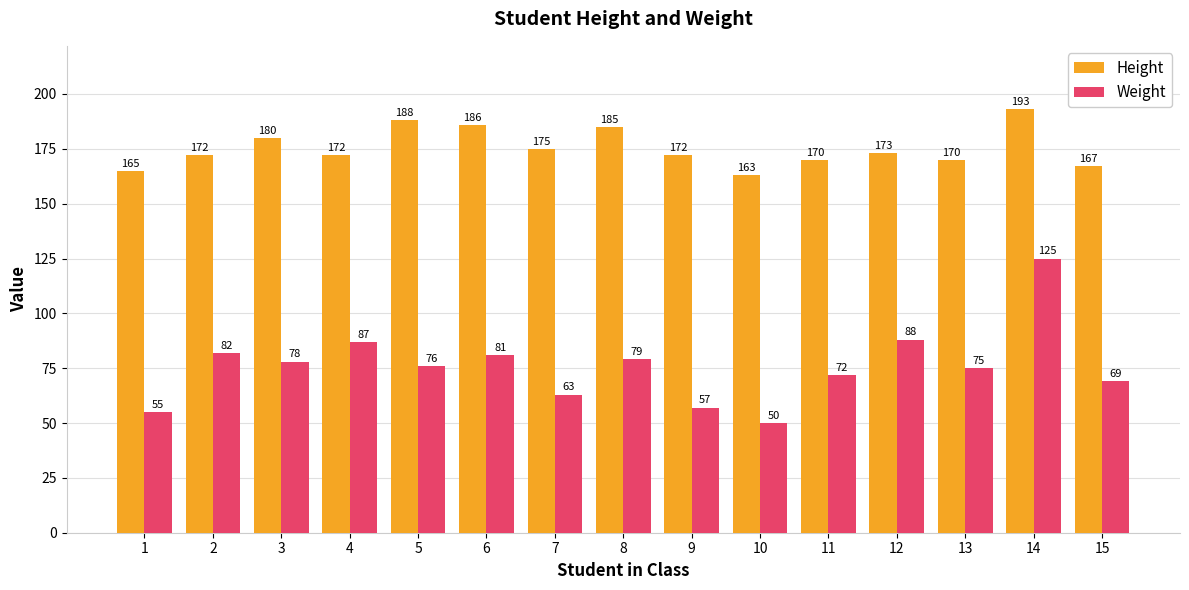

Between 12 and 13, which series saw the biggest shift?

Weight